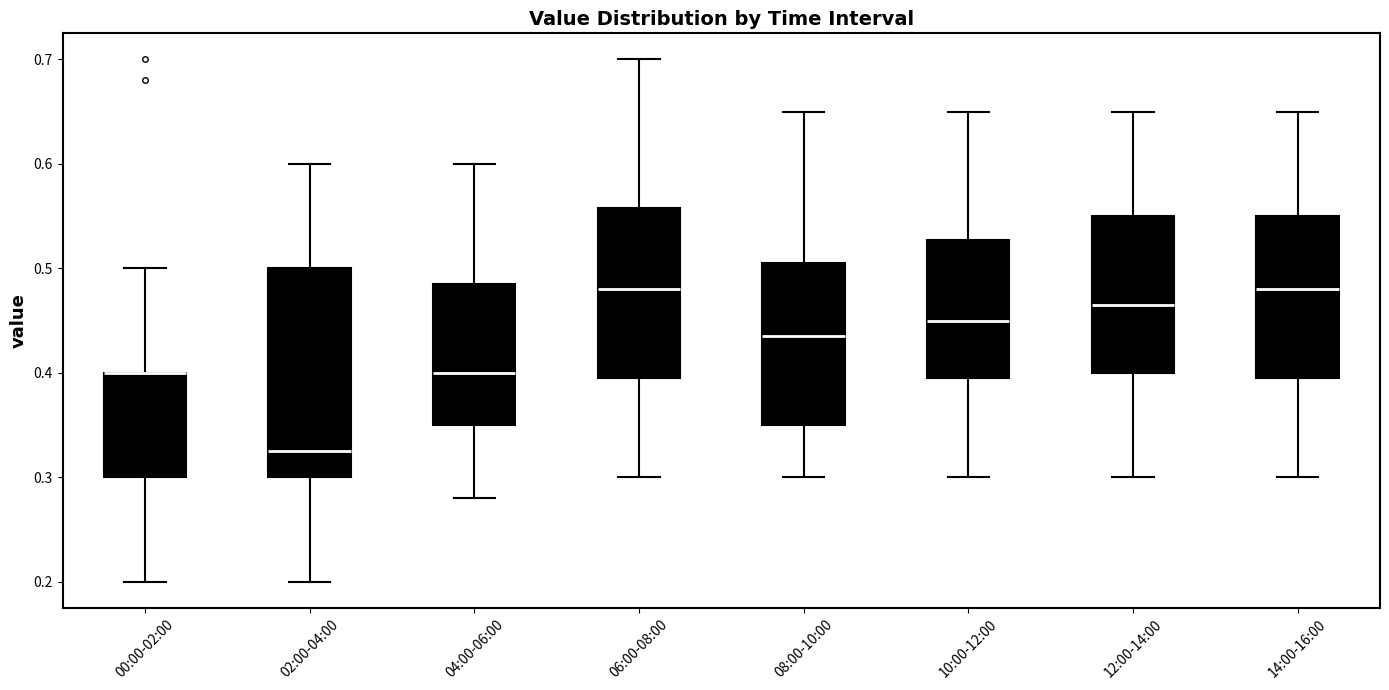

Where is the upper edge of the box for 10:00-12:00 on the y-axis? The values are not printed on the chart, so give them approximately, as read against the axis.

0.53